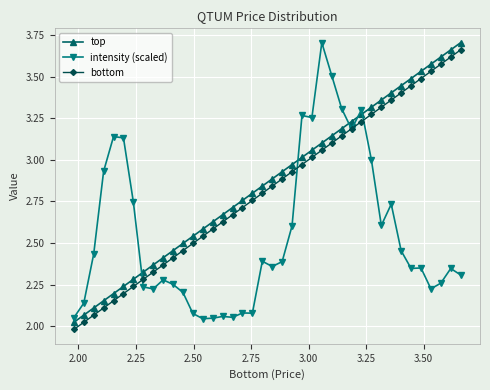

True or false: top and bottom cross at least once.

False